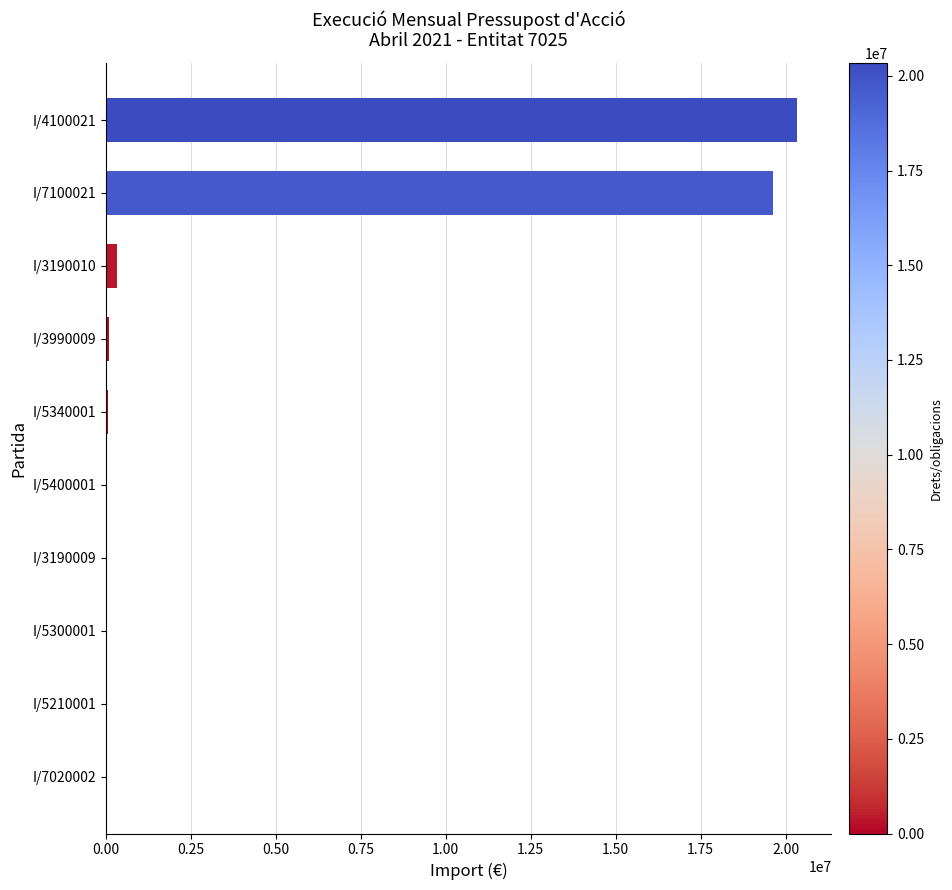

The value at I/4100021 is 20334322.3. True or false?

True